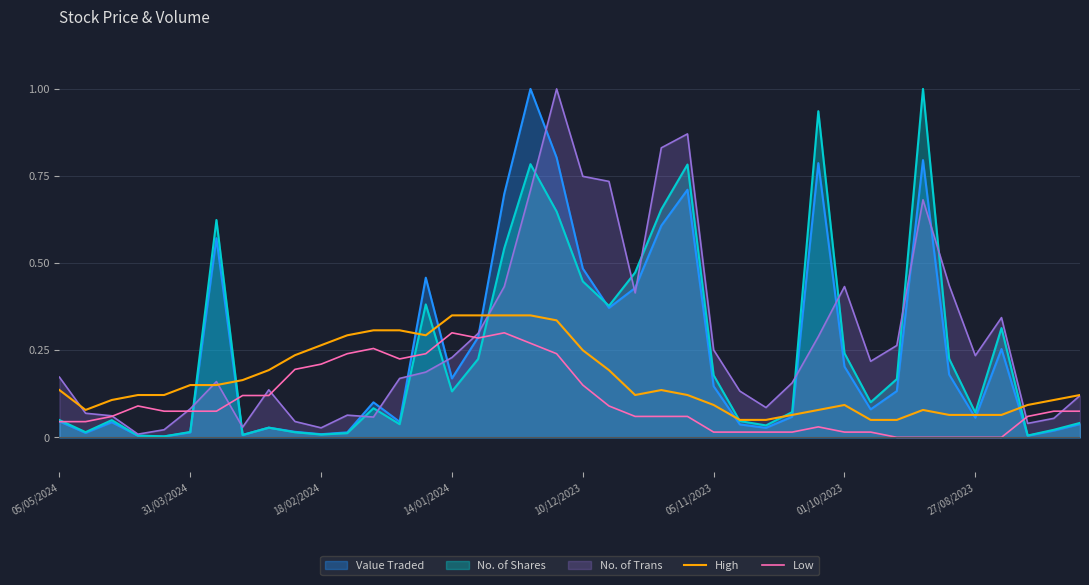

What is the highest value of the No. of Shares series?

1.0